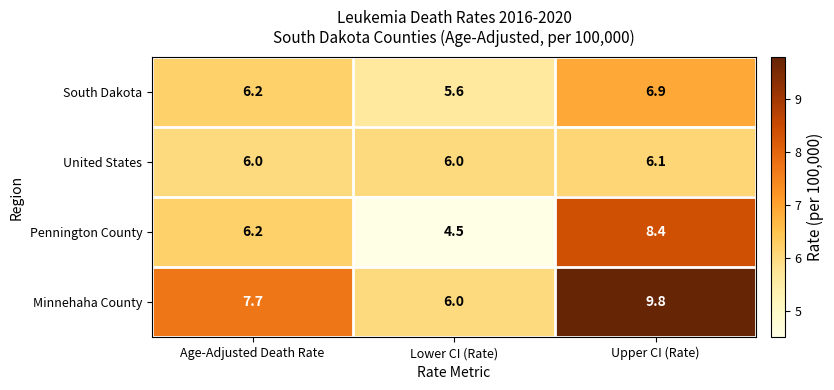

Read the Minnehaha County value at Upper CI (Rate).

9.8